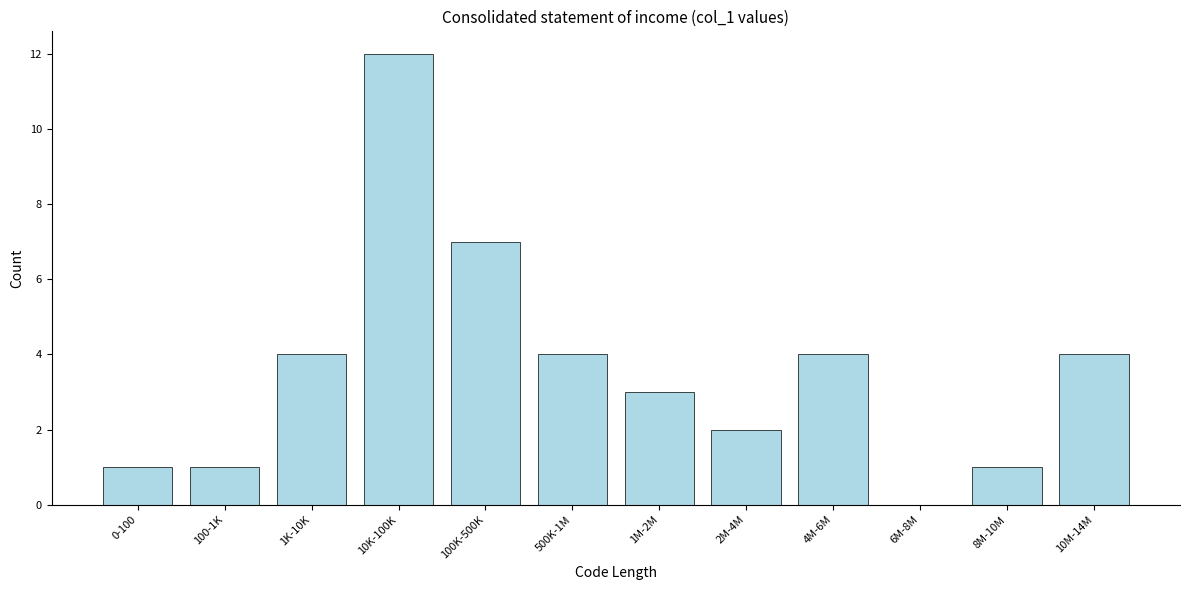

Reading left to right, transcribe all the data shown in this chart.

0-100=1	100-1K=1	1K-10K=4	10K-100K=12	100K-500K=7	500K-1M=4	1M-2M=3	2M-4M=2	4M-6M=4	6M-8M=0	8M-10M=1	10M-14M=4